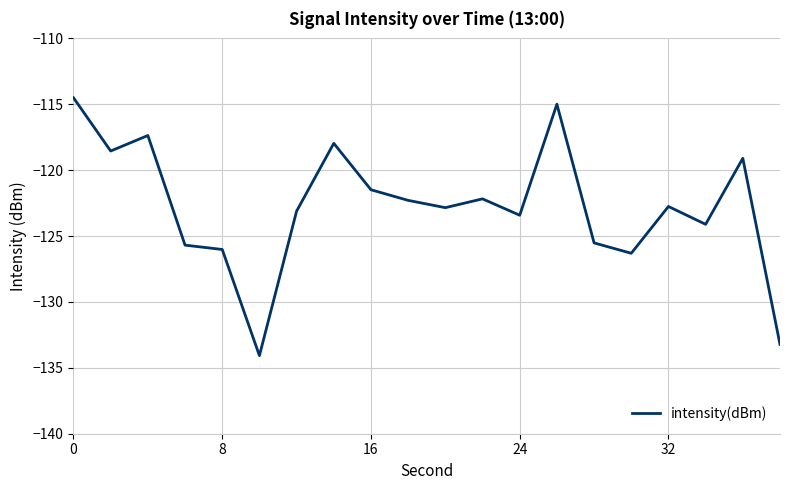

What is the smallest value displayed?

-134.1